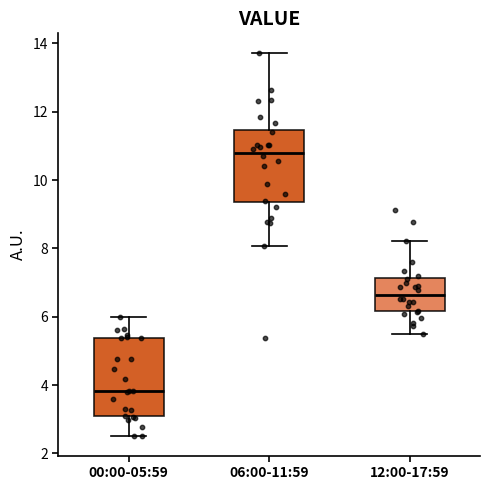

Where does the upper whisker of the box for 06:00-11:59 end on the y-axis? The values are not printed on the chart, so give them approximately, as read against the axis.

13.8